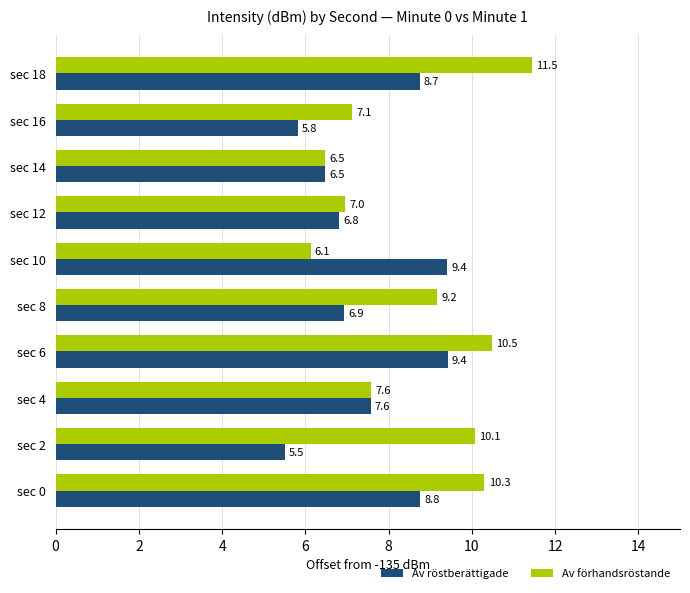

How many categories are shown in the chart?

10